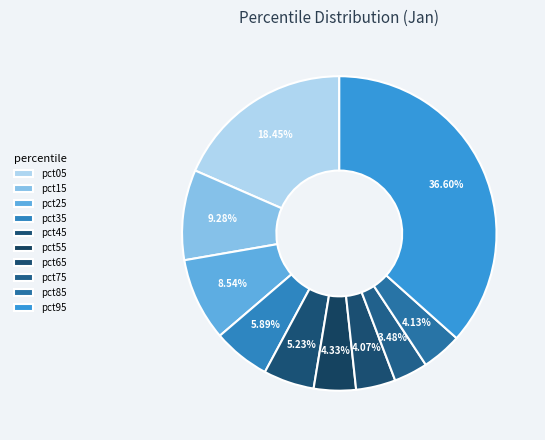

What percentage do pct75 and pct35 together represent?

9.4%